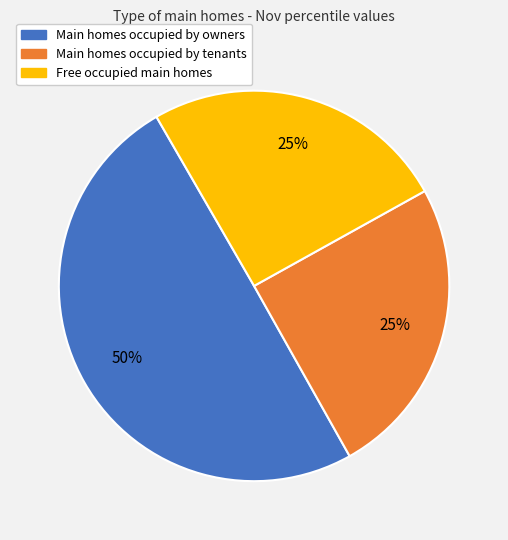

To the nearest percent, what is the average slice percentage?

33%